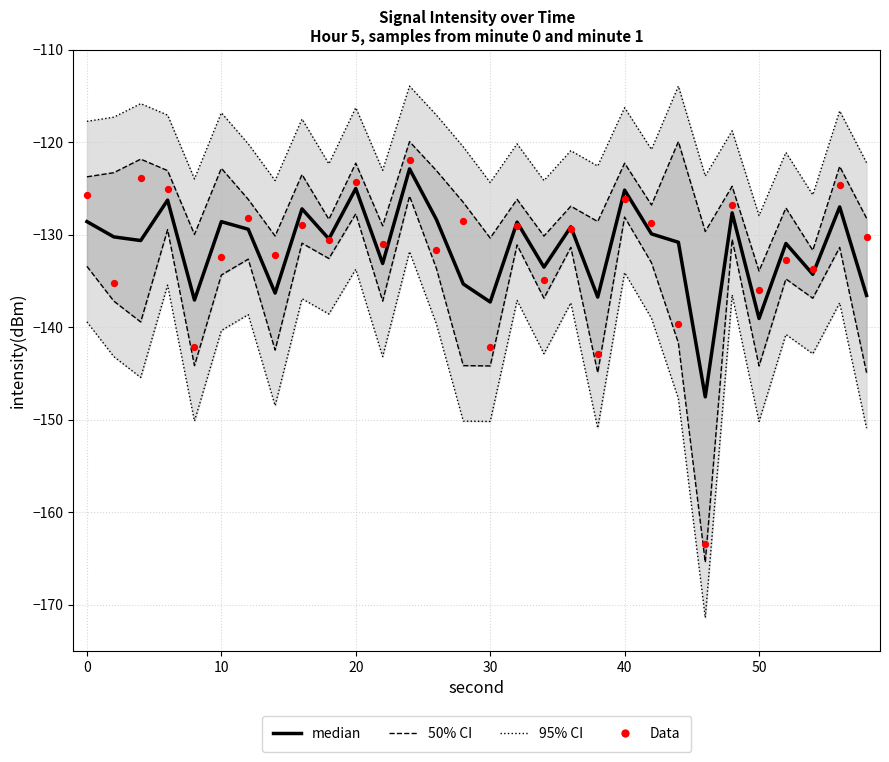

Which series has the largest total across all categories?

95% CI